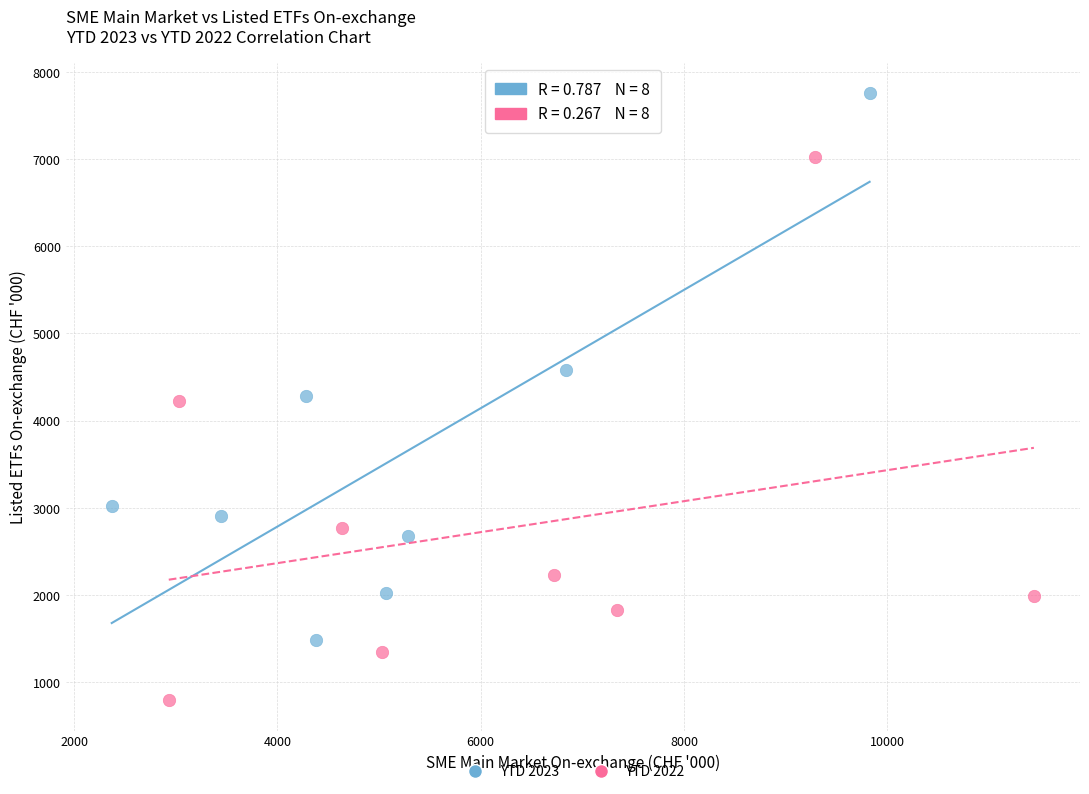

Which series reaches the maximum Y coordinate?

YTD 2023